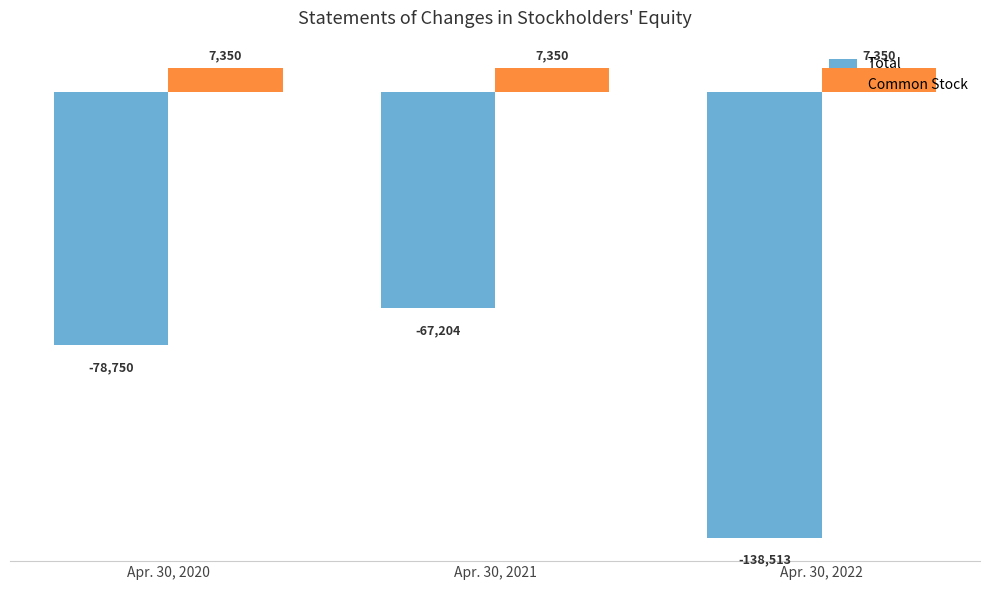

Where does the Total series first go above -78750?

Apr. 30, 2021